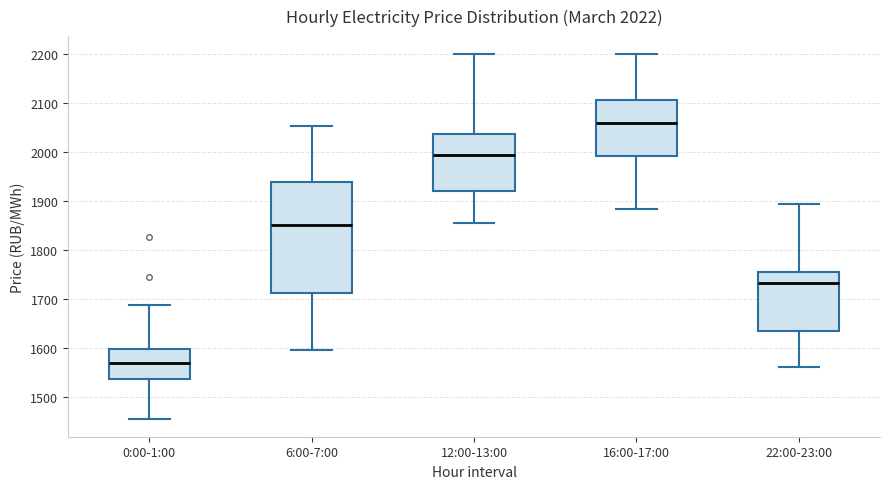

Which box's median line is the highest?

16:00-17:00